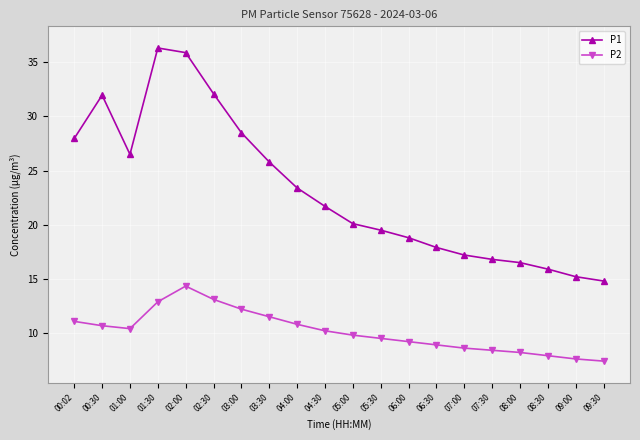

True or false: P1 has a value of 8.2 at 05:30.

False